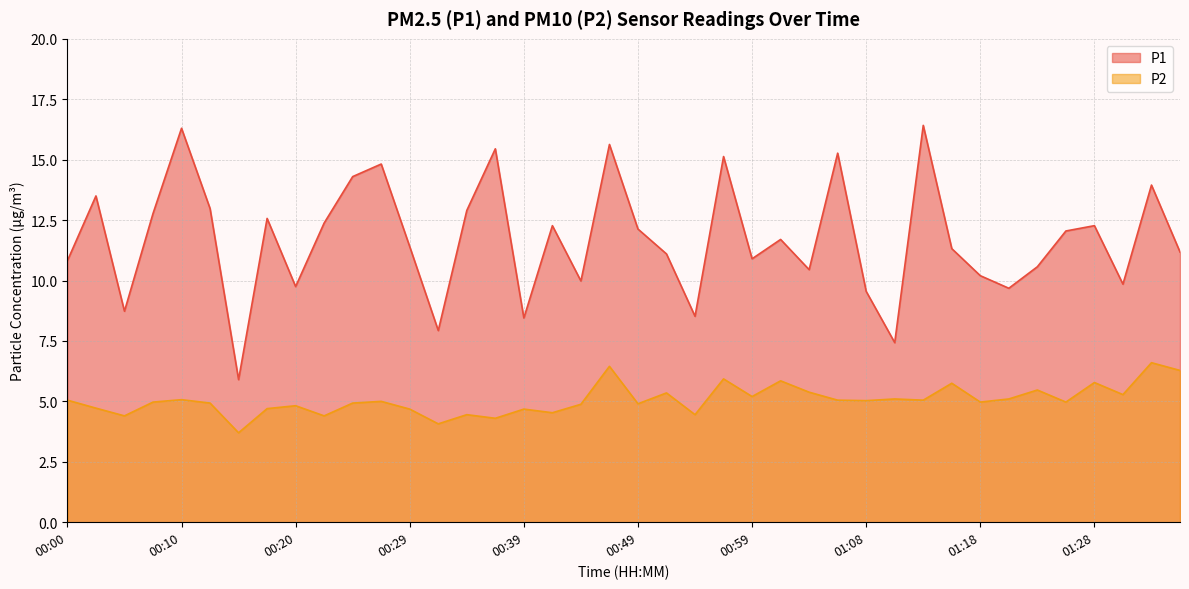

How many lines are shown in the chart?

2